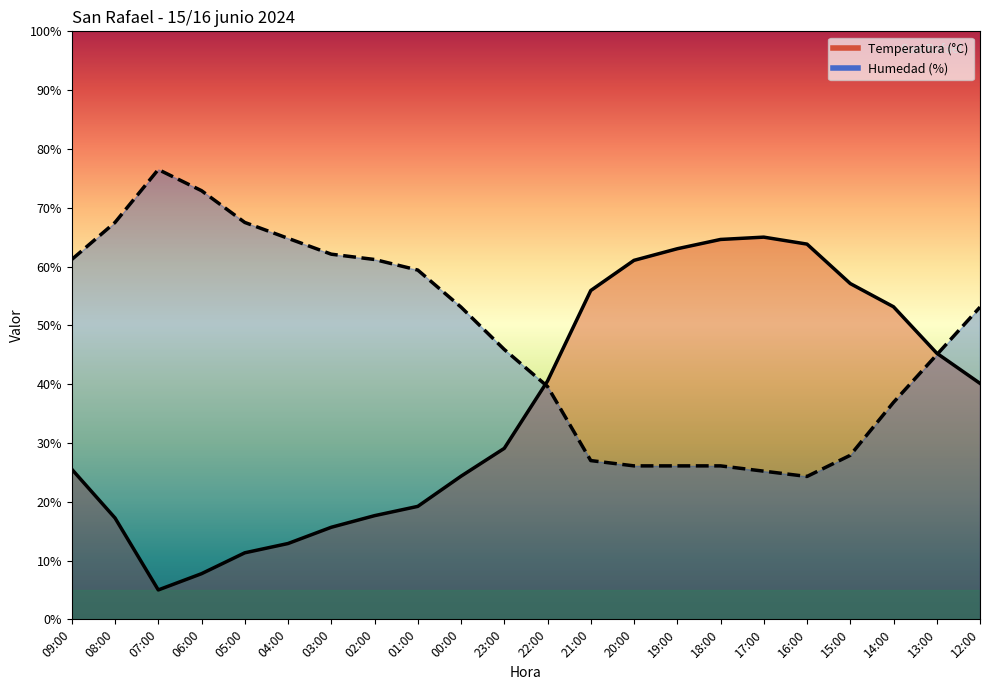

True or false: Temperatura (°C) and Humedad (%) intersect in this chart.

True